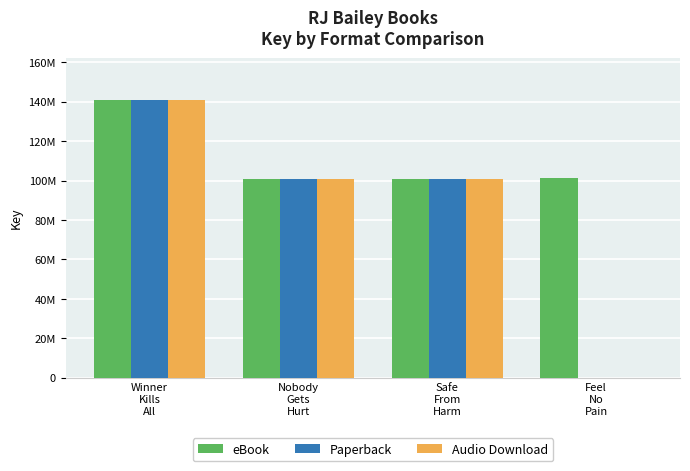

What are all the series names shown in the legend?

eBook, Paperback, Audio Download